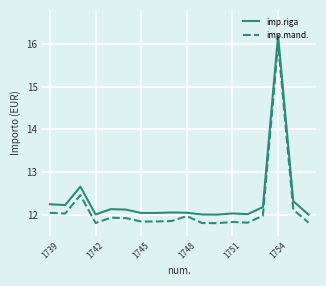

What is the difference between the maximum and minimum values in the imp.riga series?

4.2